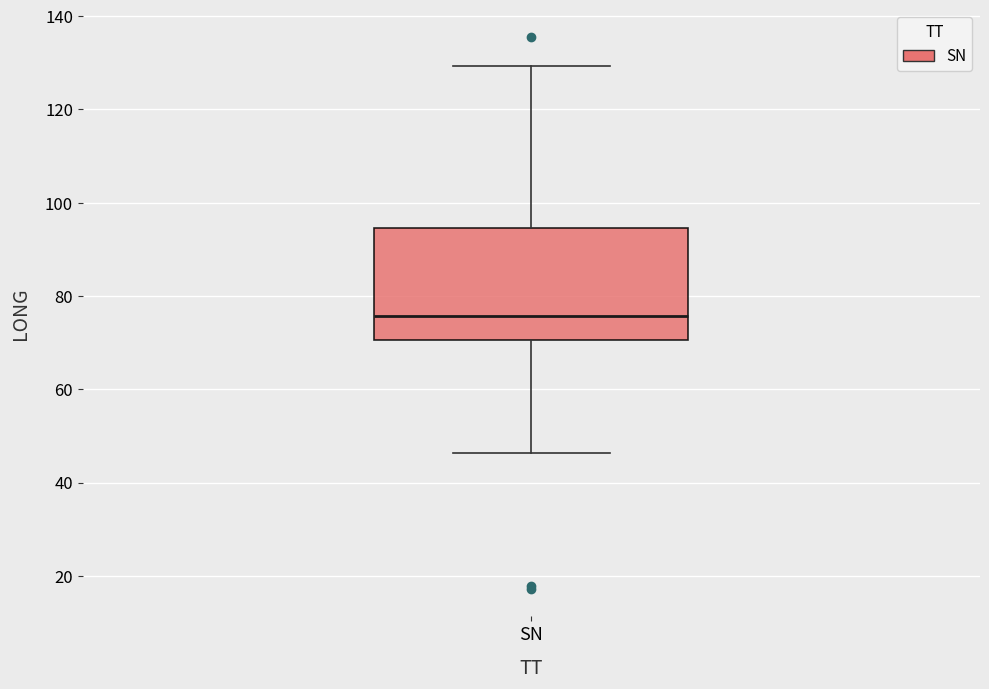

Transcribe this box plot: give where the median line is, the range the box spans, and where the two whiskers end, as read against the y-axis. The values are not printed on the chart, so give them approximately, as read against the axis.

median 76, box 70 to 94, whiskers 46 to 130